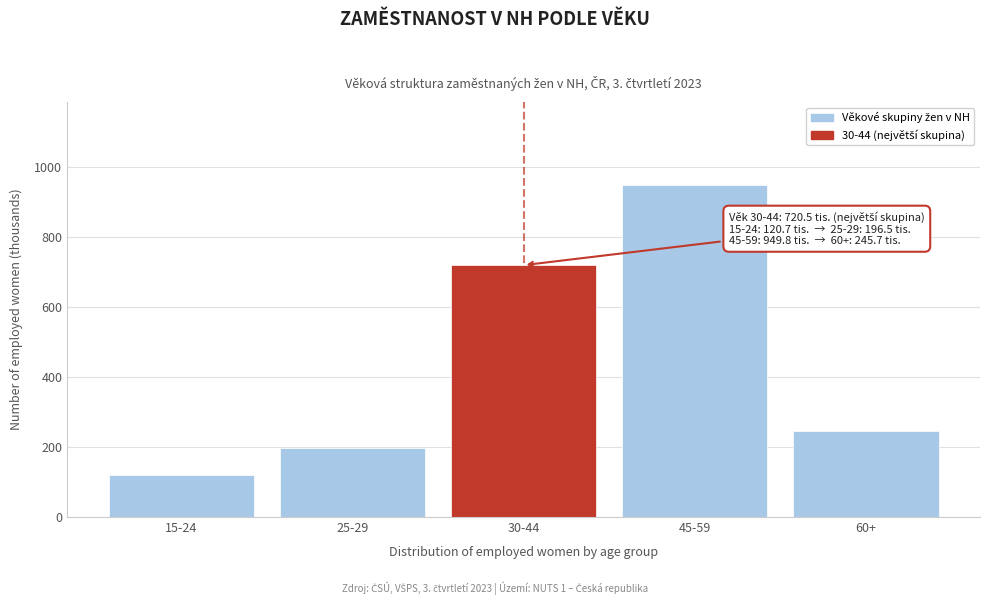

Reading left to right, list all the values displayed in this chart.

120.7	196.5	720.5	949.8	245.7